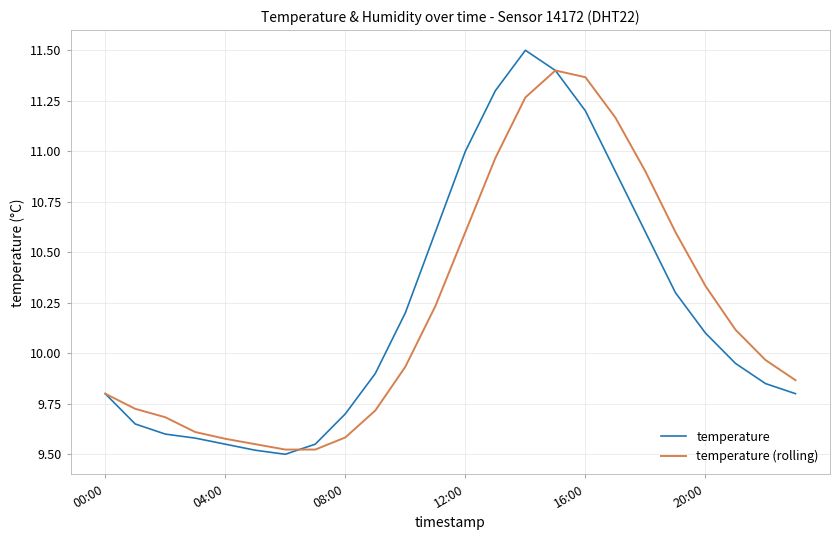

Rank the series by their maximum value, from lowest to highest.

temperature (rolling), temperature